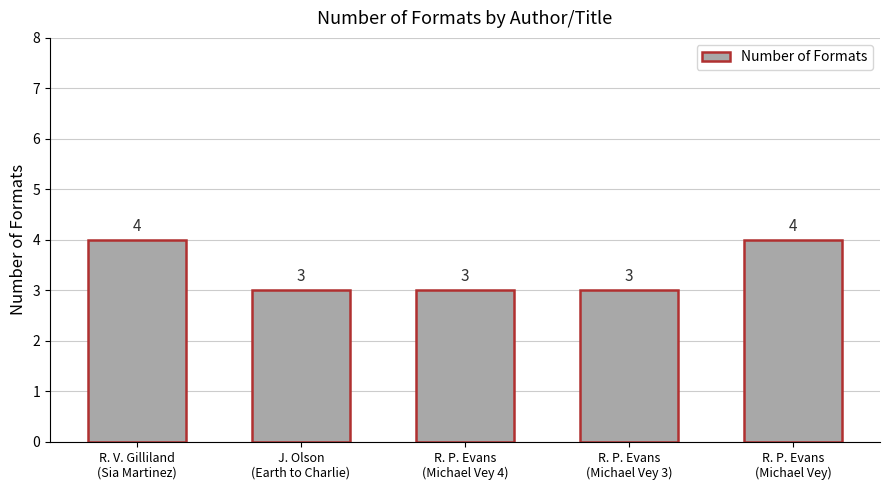

What is the value of the 5th bar from the left?

4